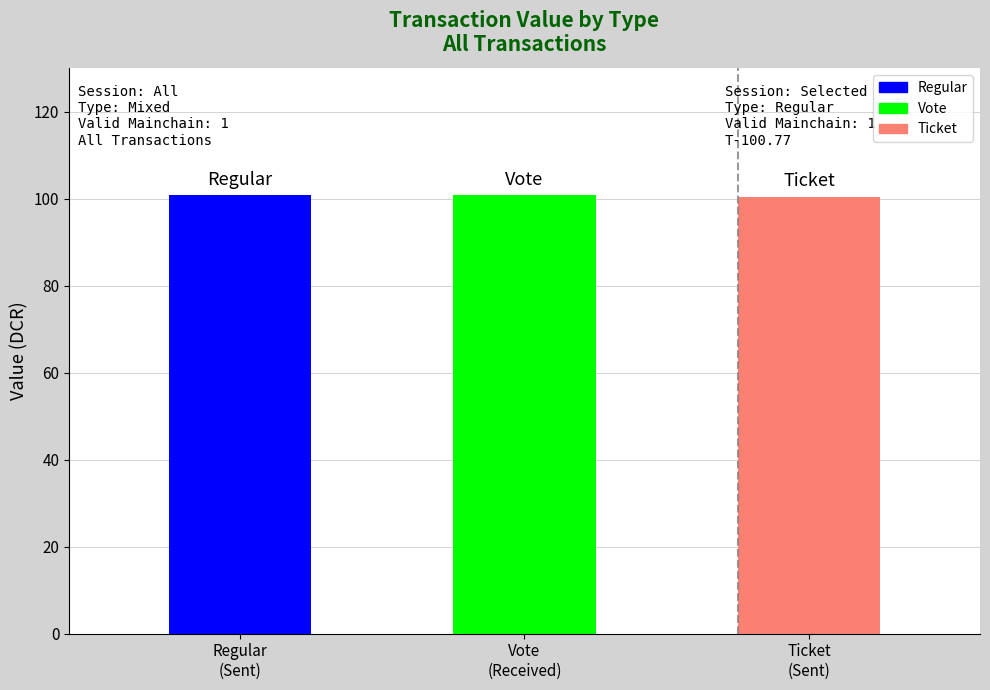

Is the value of Ticket at Regular greater than the value of Regular at Regular?

No